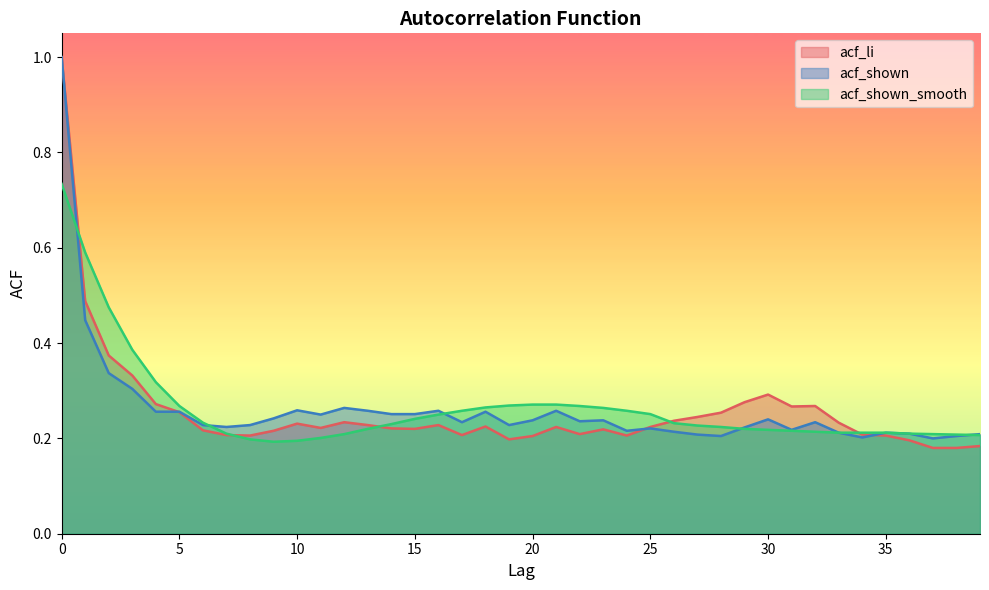

What is the value of the acf_shown point at the 10th from the left?

0.2